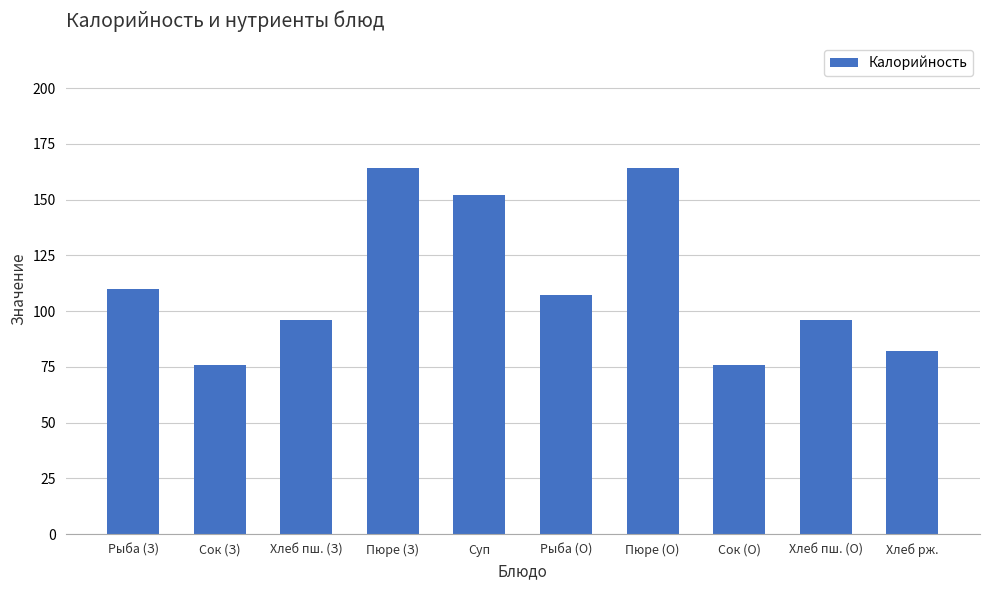

Read the value at Хлеб пш. (З), to the nearest 10.

100